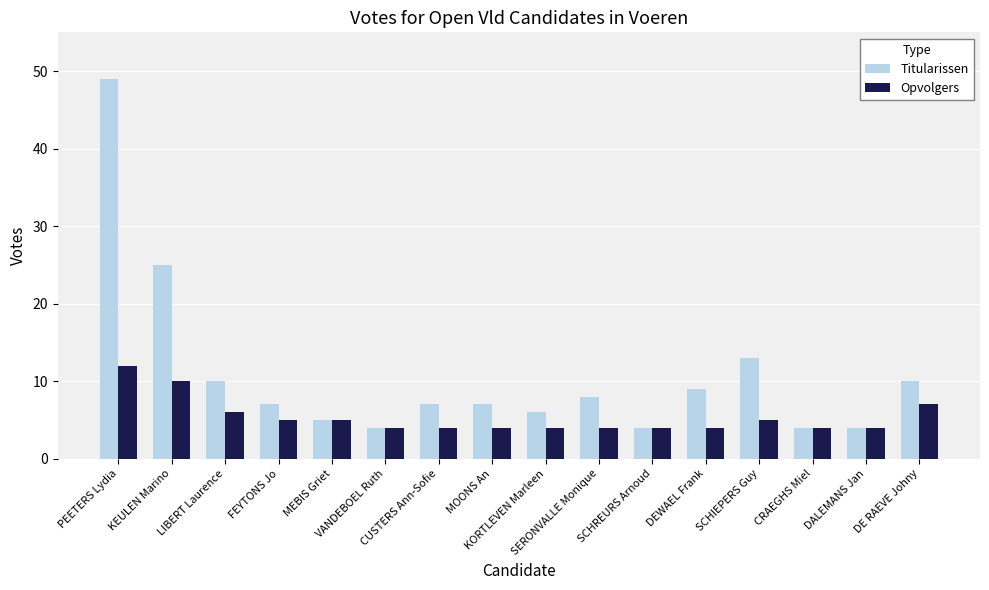

What is the maximum value shown in the chart?

49